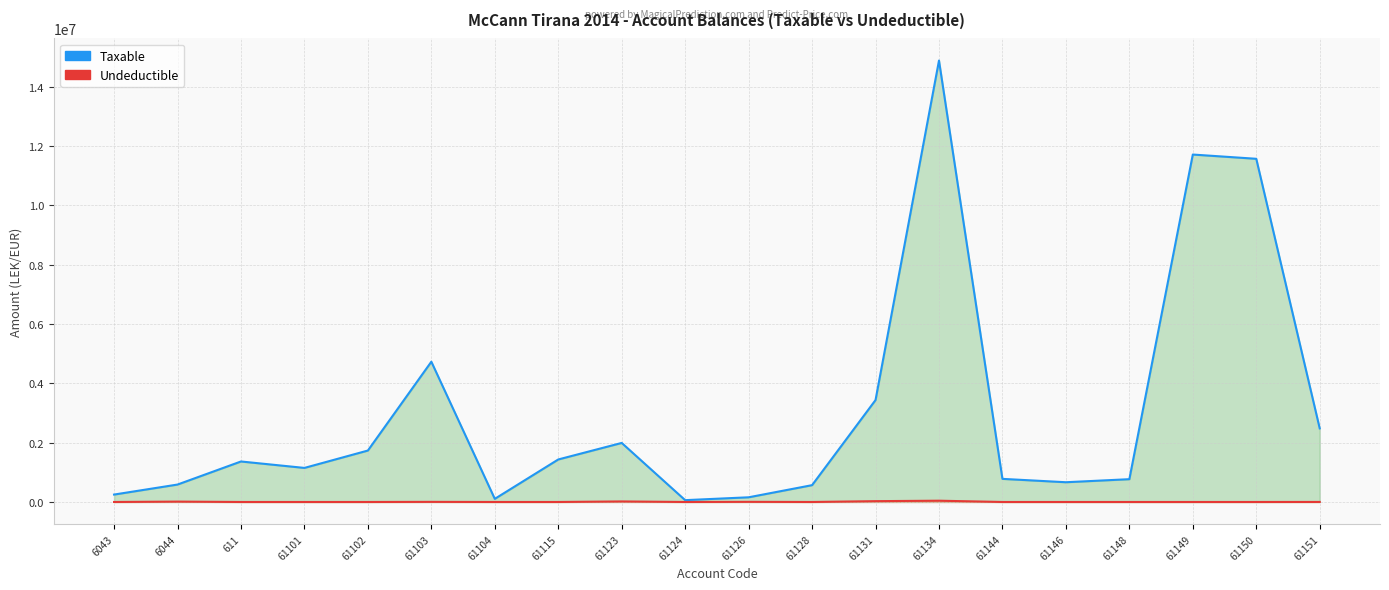

Where is the first local maximum for Undeductible (line)?

6044